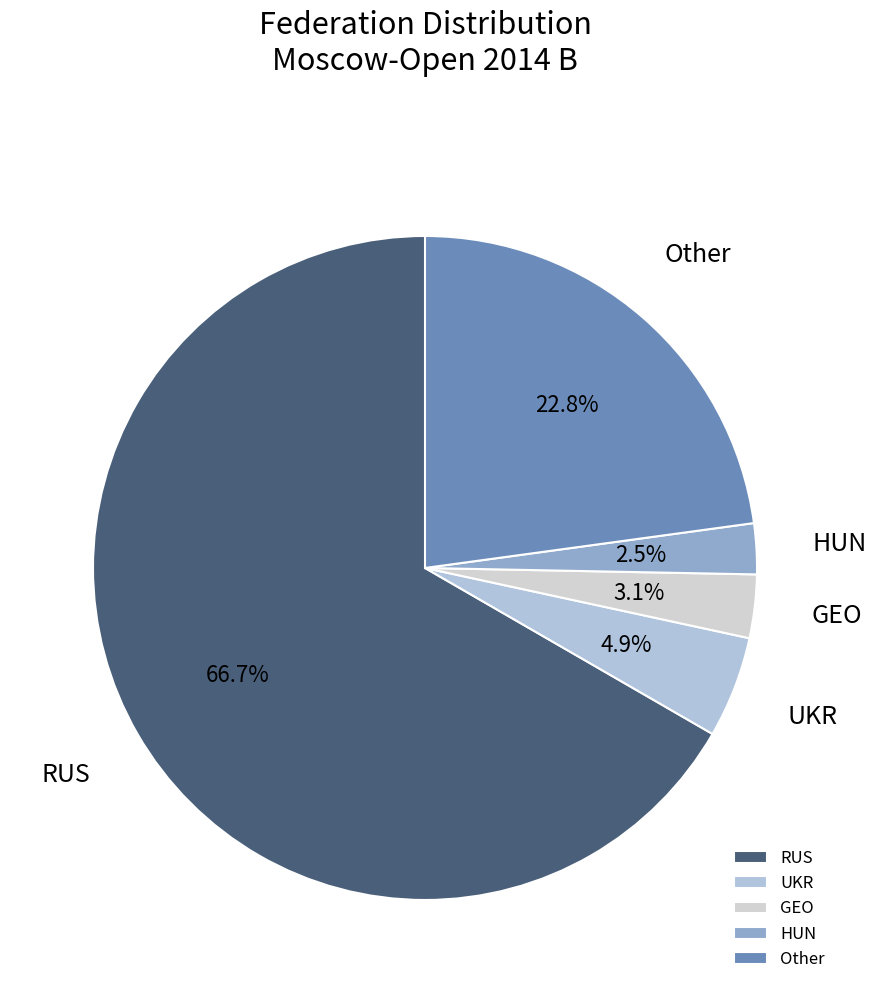

Is GEO the majority of the pie?

No